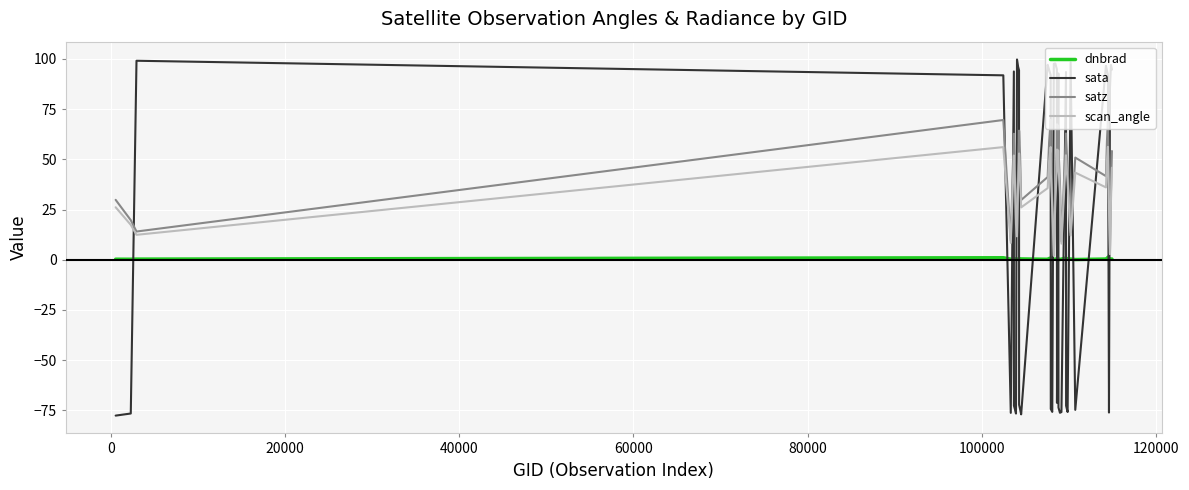

What is the maximum value for satz?

69.8